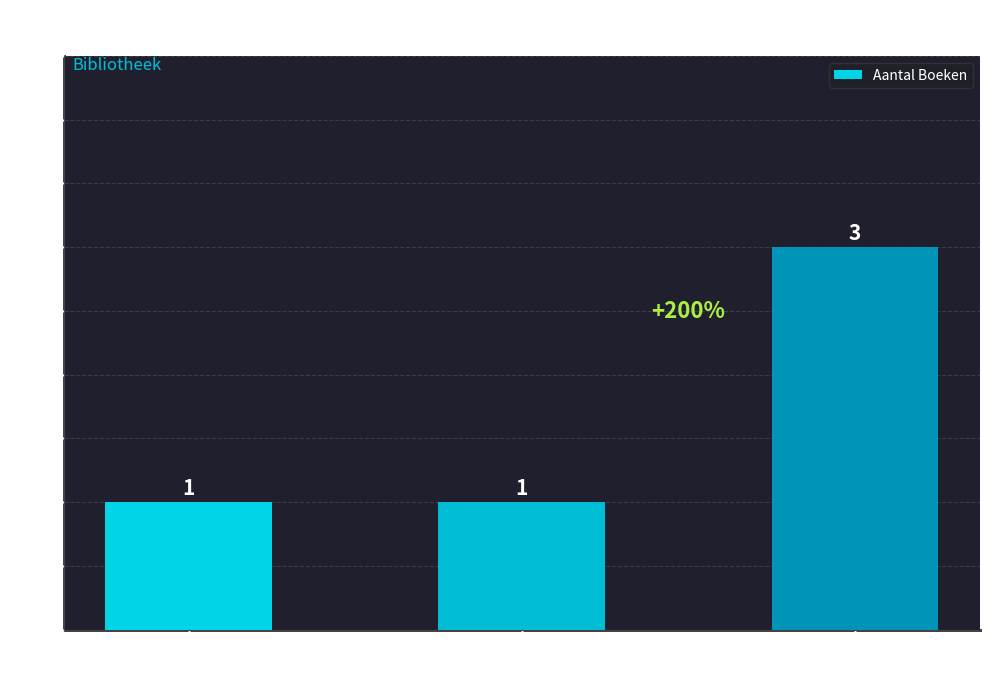

Which has a higher value, 3 sterren or 1 ster?

3 sterren